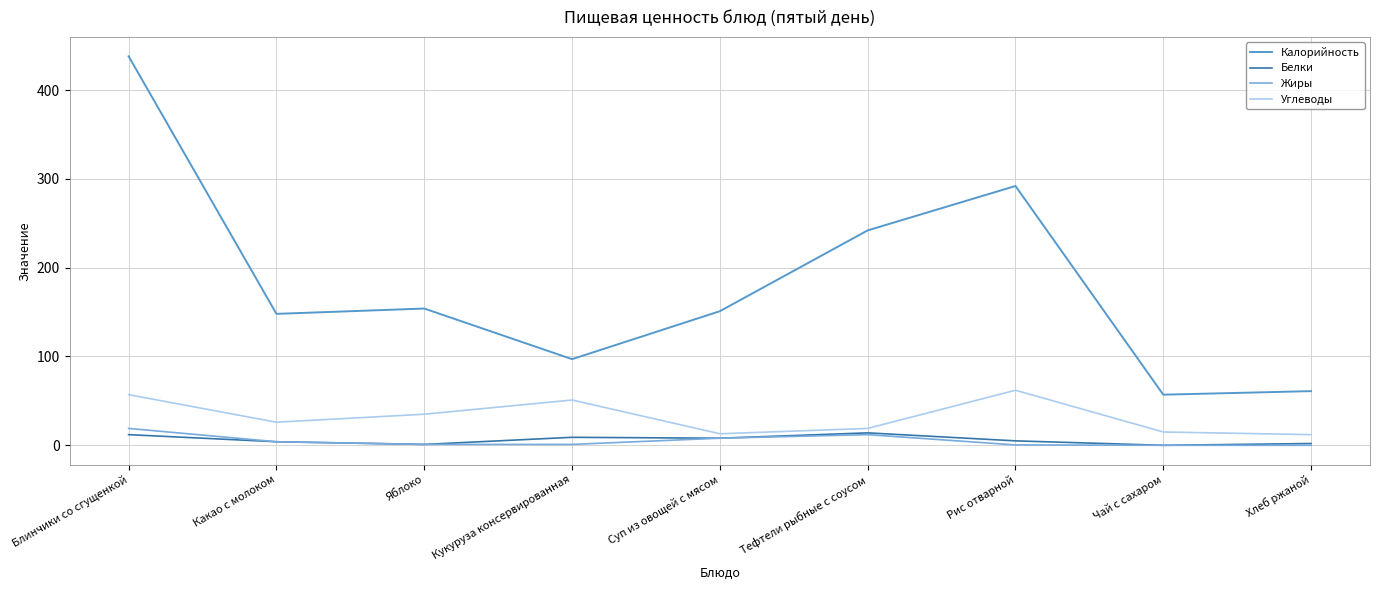

Which category has the lowest value in the Калорийность series?

Чай с сахаром